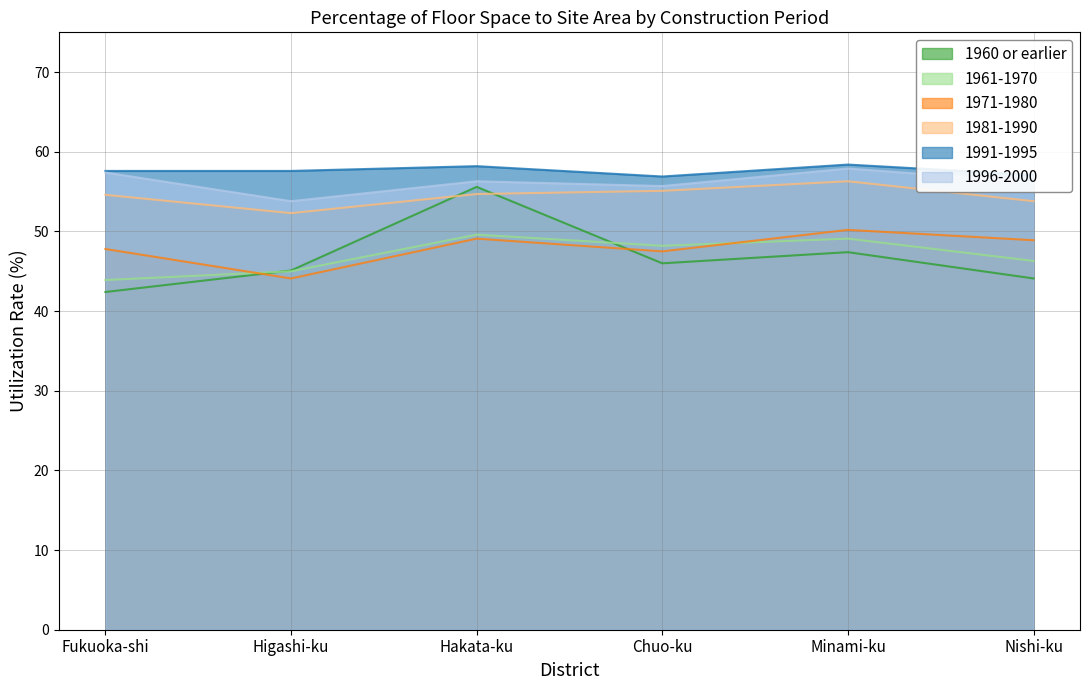

How many distinct data groups are displayed?

6